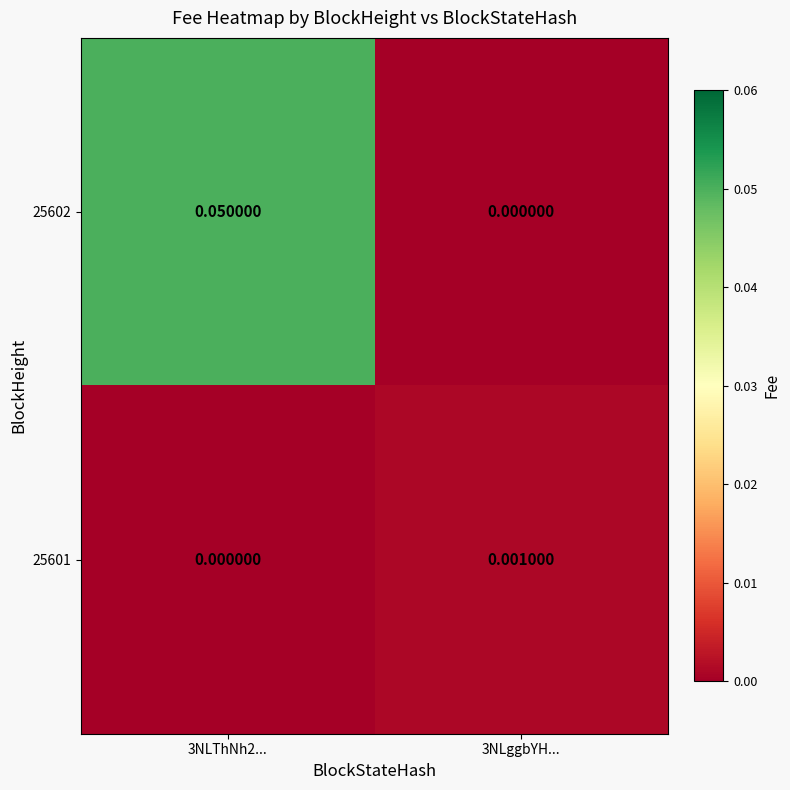

Is the value of 25602 at 3NLggbYH... greater than the value of 25601 at 3NLggbYH...?

No